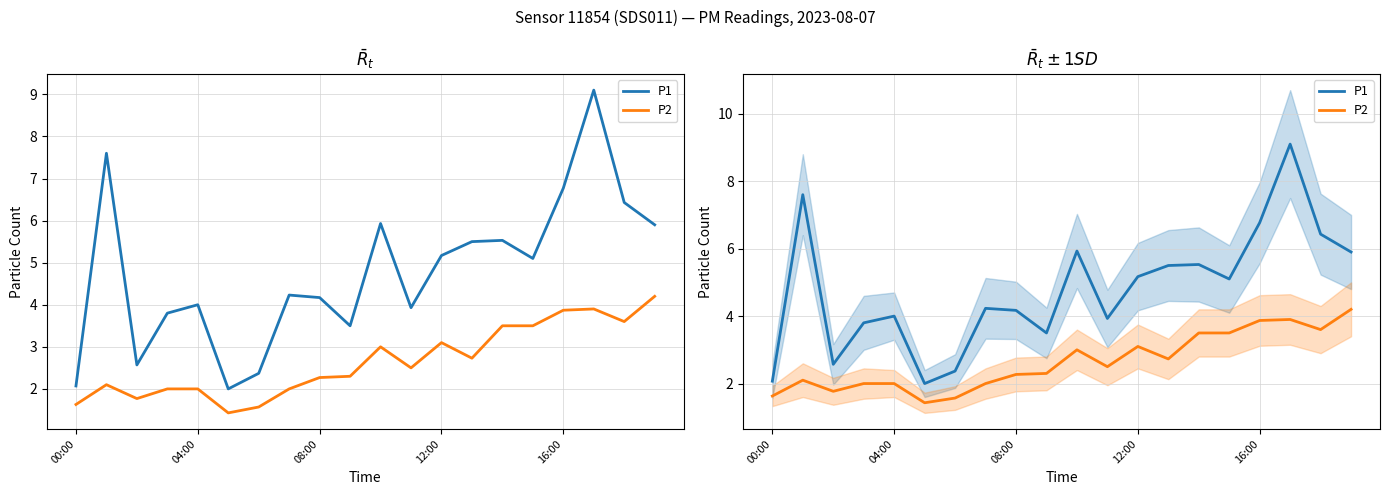

Which series has the widest spread of values?

P1